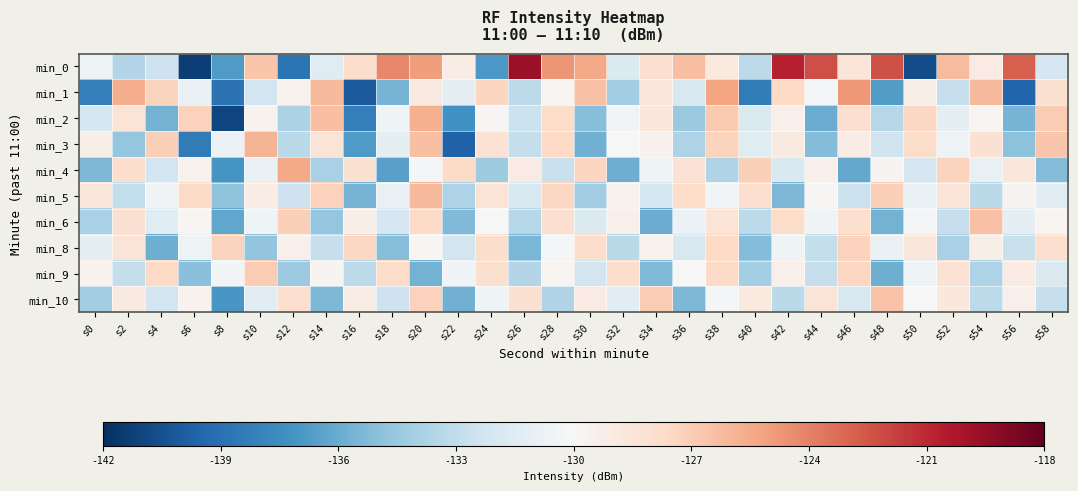

At which category is the sum across all series the highest?

s20